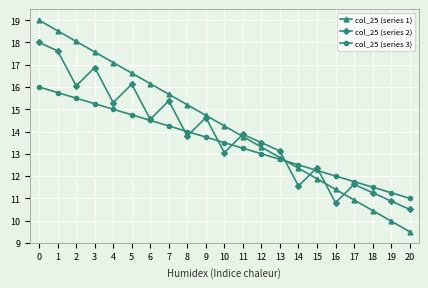

What is the average value of the col_25 (series 3) series?

13.5